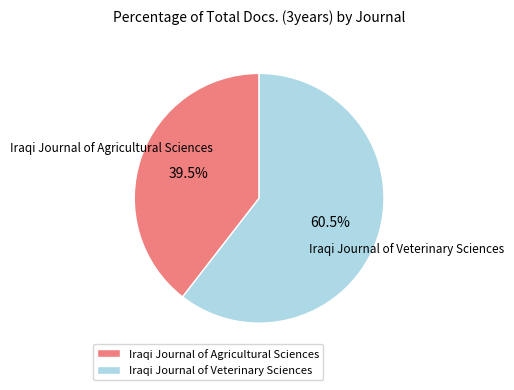

Rank the categories by value from highest to lowest.

Iraqi Journal of Veterinary Sciences, Iraqi Journal of Agricultural Sciences